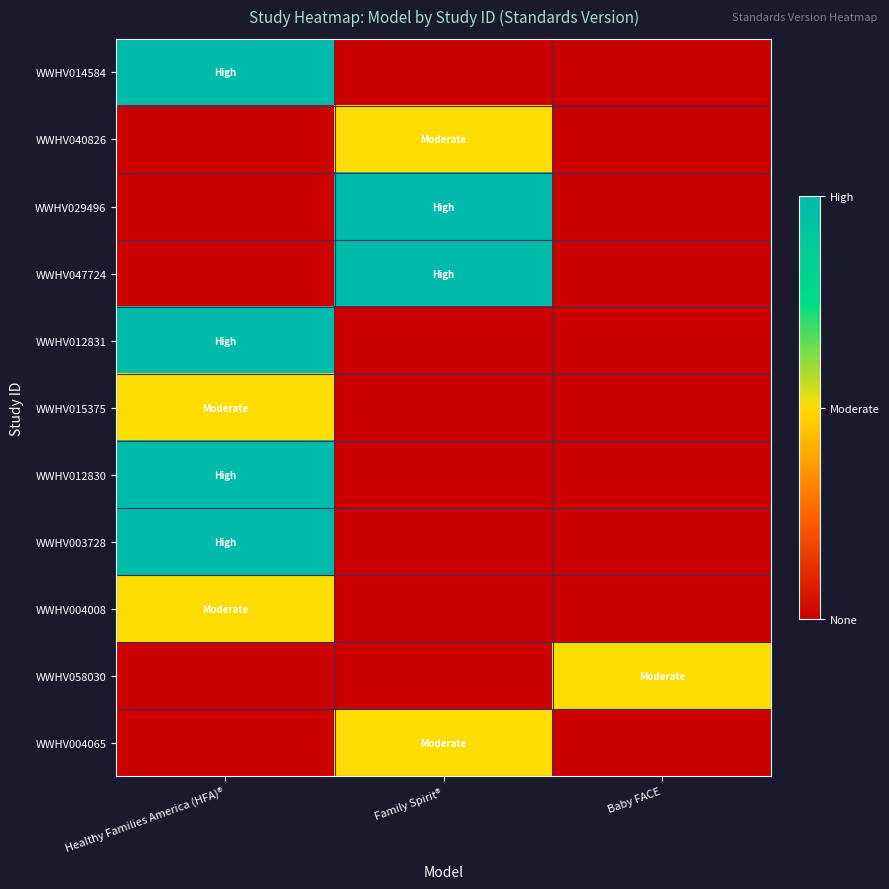

Which label corresponds to the largest value in the chart?

Healthy Families America (HFA)®